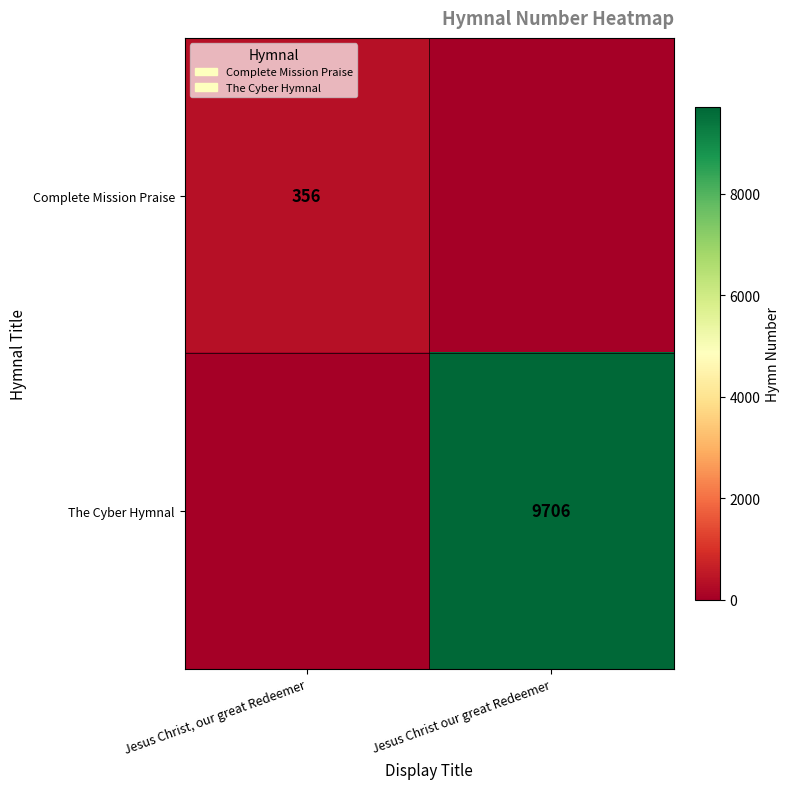

Is it true that The Cyber Hymnal equals 9706 at Jesus Christ our great Redeemer?

True